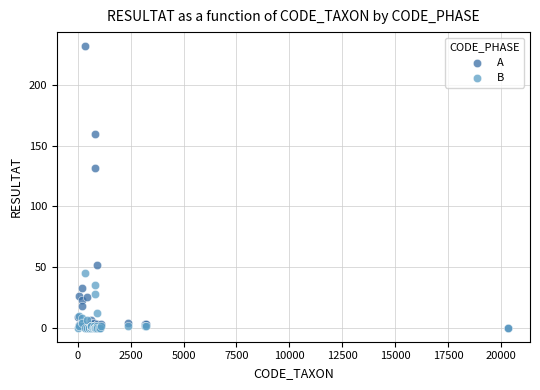

In the A series, what Y value is closest to 116?

132